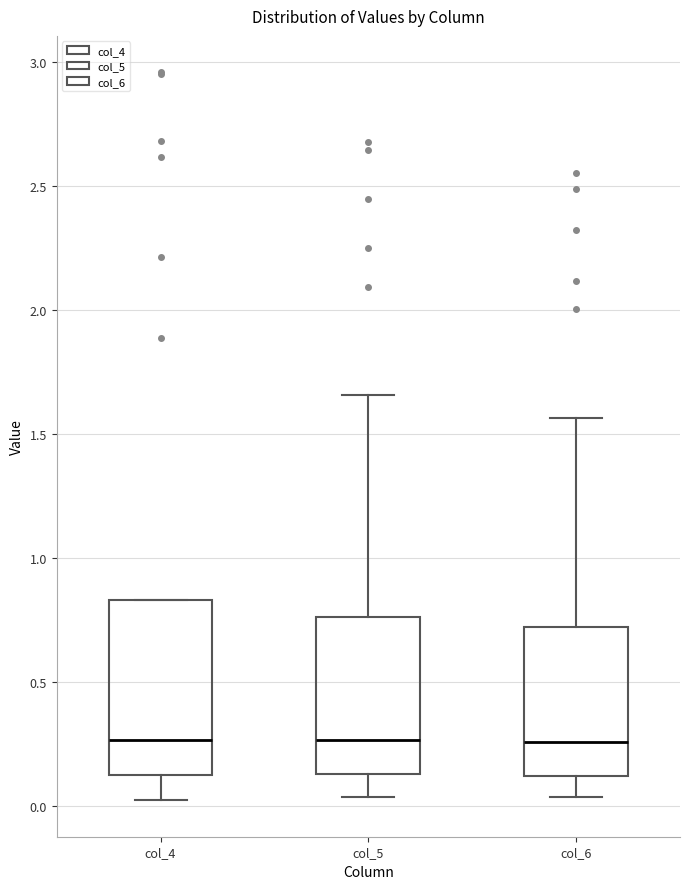

Reading left to right, read every box against the y-axis: the position of its median line, the range the box covers, and the ends of its whiskers. The values are not printed on the chart, so give them approximately, as read against the axis.

col_4: median 0.25, box 0.15 to 0.85, whiskers 0.00 to 0.85
col_5: median 0.25, box 0.15 to 0.75, whiskers 0.05 to 1.65
col_6: median 0.25, box 0.10 to 0.70, whiskers 0.05 to 1.55